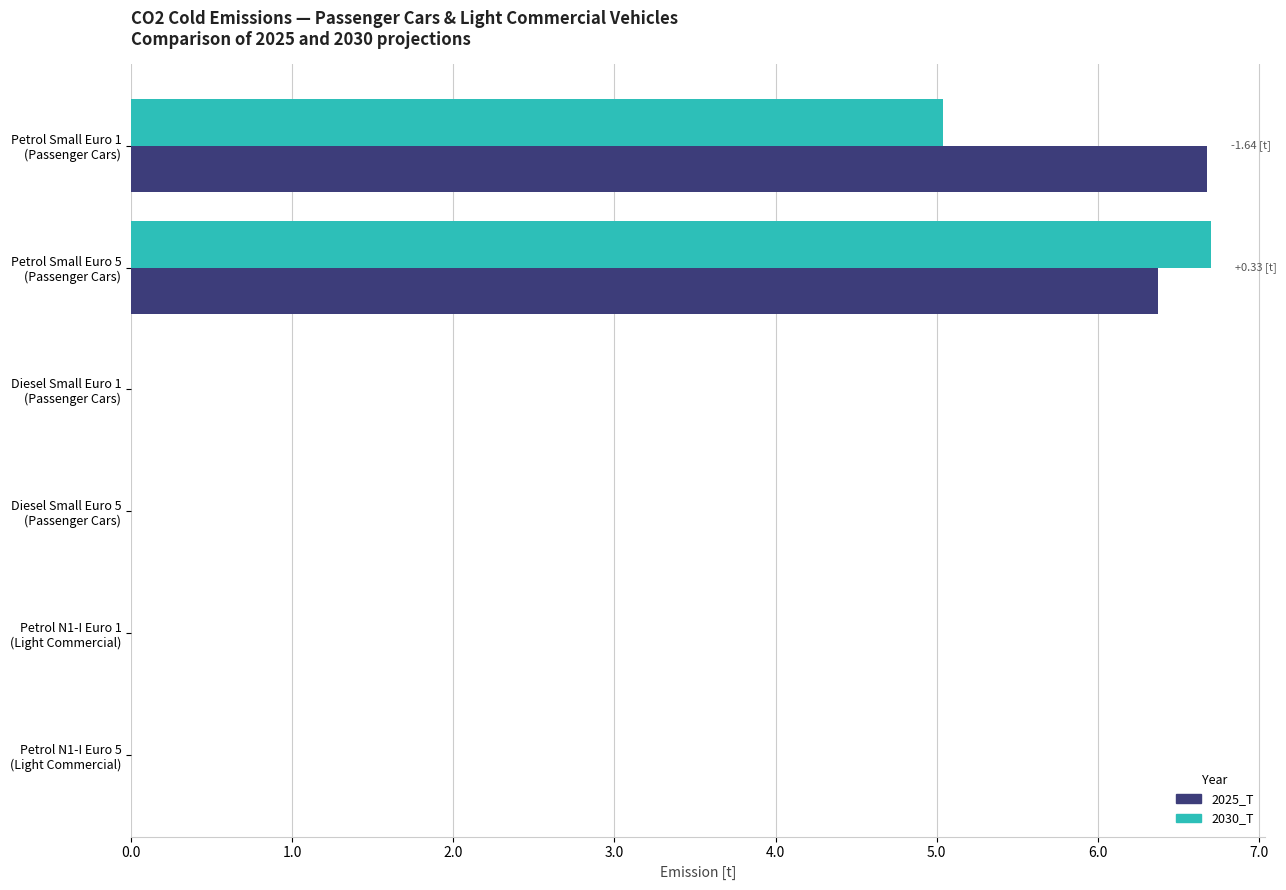

What are all the series names shown in the legend?

2025_T, 2030_T